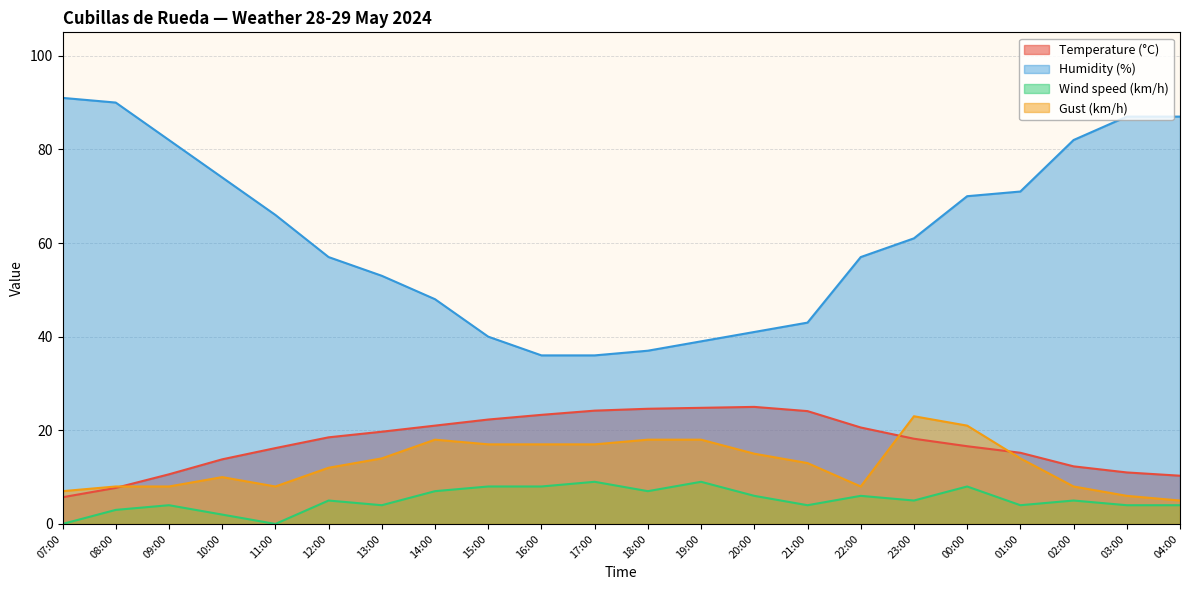

Reading left to right, extract all data points from this chart.

Temperature (°C): 07:00=5.7	08:00=7.7	09:00=10.6	10:00=13.8	11:00=16.2	12:00=18.5	13:00=19.7	14:00=21.0	15:00=22.3	16:00=23.3	17:00=24.2	18:00=24.6	19:00=24.8	20:00=25.0	21:00=24.1	22:00=20.6	23:00=18.2	00:00=16.6	01:00=15.2	02:00=12.3	03:00=11.0	04:00=10.3
Humidity (%): 07:00=91.0	08:00=90.0	09:00=82.0	10:00=74.0	11:00=66.0	12:00=57.0	13:00=53.0	14:00=48.0	15:00=40.0	16:00=36.0	17:00=36.0	18:00=37.0	19:00=39.0	20:00=41.0	21:00=43.0	22:00=57.0	23:00=61.0	00:00=70.0	01:00=71.0	02:00=82.0	03:00=87.0	04:00=87.0
Wind speed (km/h): 07:00=0.0	08:00=3.0	09:00=4.0	10:00=2.0	11:00=0.0	12:00=5.0	13:00=4.0	14:00=7.0	15:00=8.0	16:00=8.0	17:00=9.0	18:00=7.0	19:00=9.0	20:00=6.0	21:00=4.0	22:00=6.0	23:00=5.0	00:00=8.0	01:00=4.0	02:00=5.0	03:00=4.0	04:00=4.0
Gust (km/h): 07:00=7.0	08:00=8.0	09:00=8.0	10:00=10.0	11:00=8.0	12:00=12.0	13:00=14.0	14:00=18.0	15:00=17.0	16:00=17.0	17:00=17.0	18:00=18.0	19:00=18.0	20:00=15.0	21:00=13.0	22:00=8.0	23:00=23.0	00:00=21.0	01:00=14.0	02:00=8.0	03:00=6.0	04:00=5.0